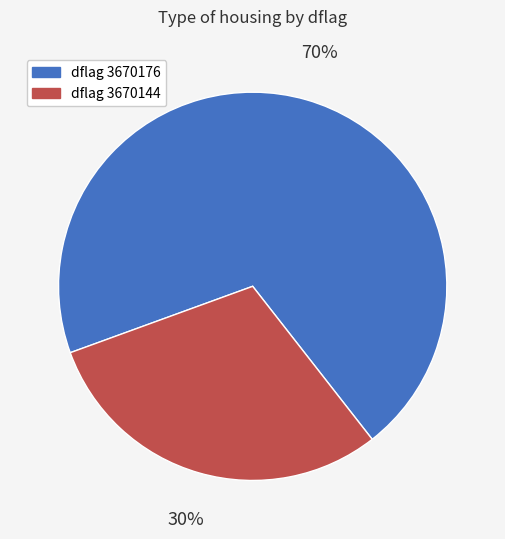

Is there a majority slice in this chart?

Yes